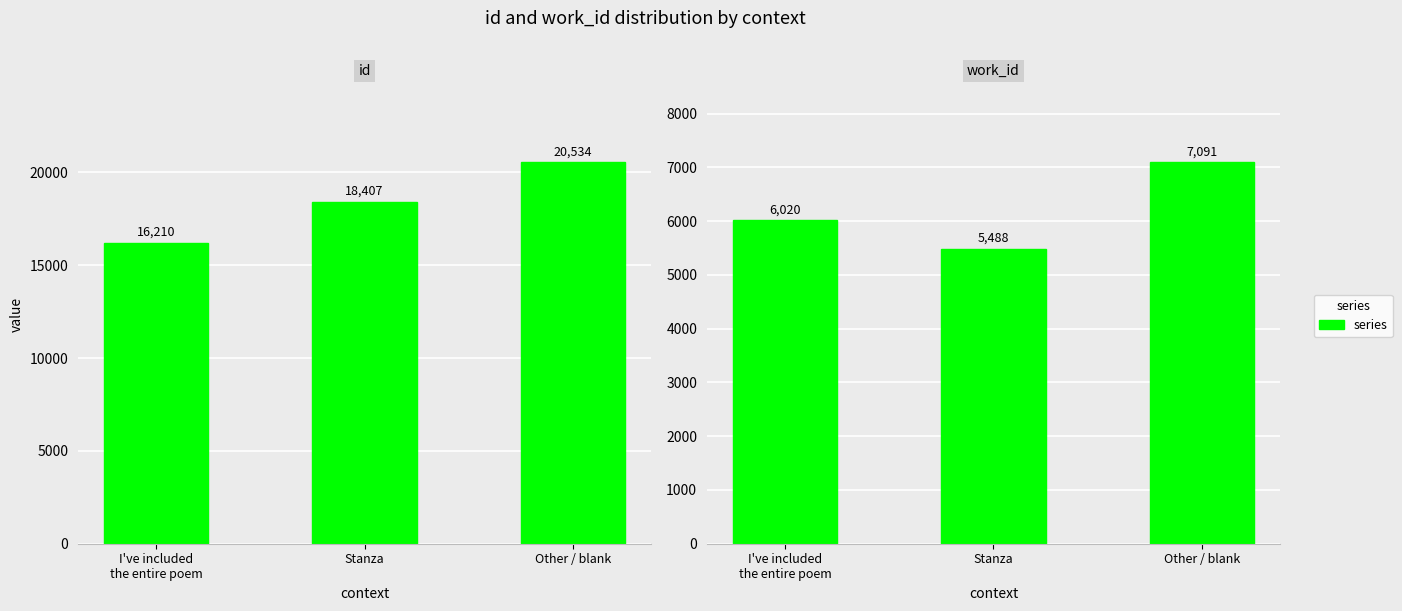

What is the label of the 2nd bar from the right?

Stanza